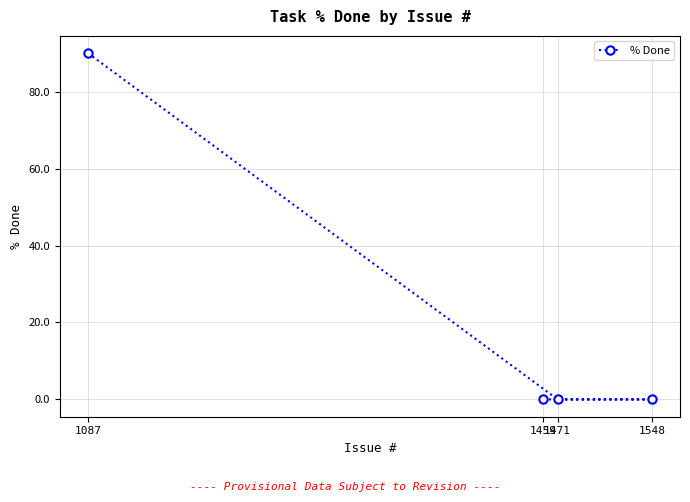

True or false: there are more than 1 points higher than both neighbors.

False